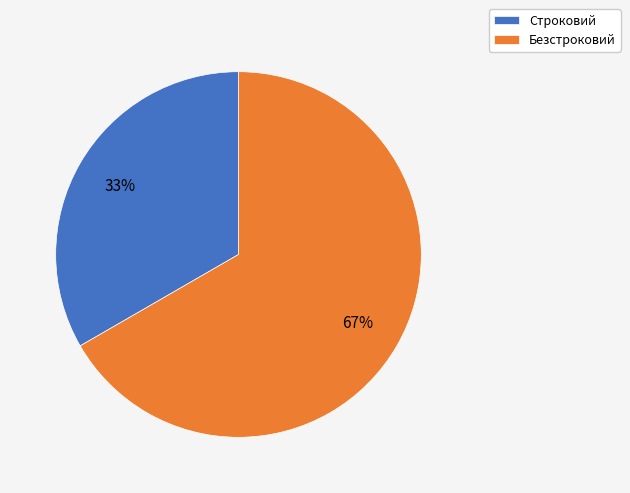

What percentage is the Безстроковий slice, to the nearest percent?

67%